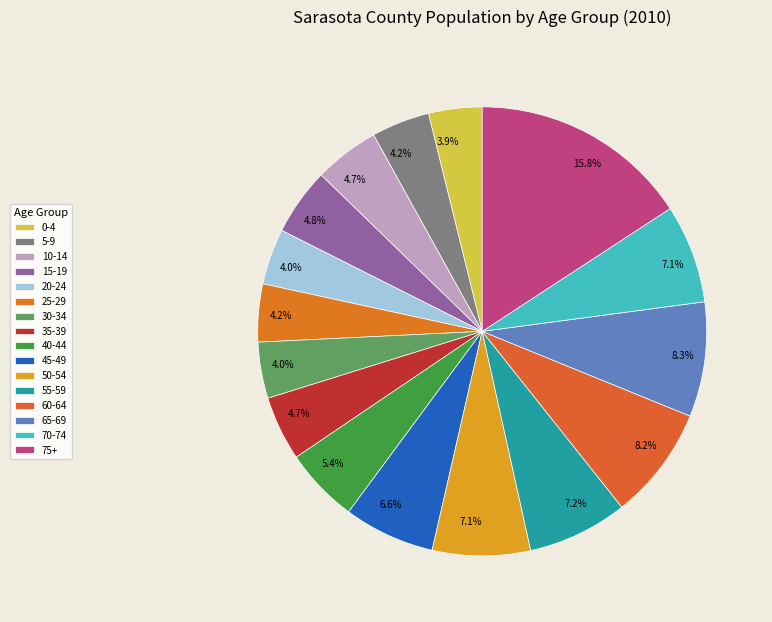

True or false: 35-39 accounts for 12% of the total.

False